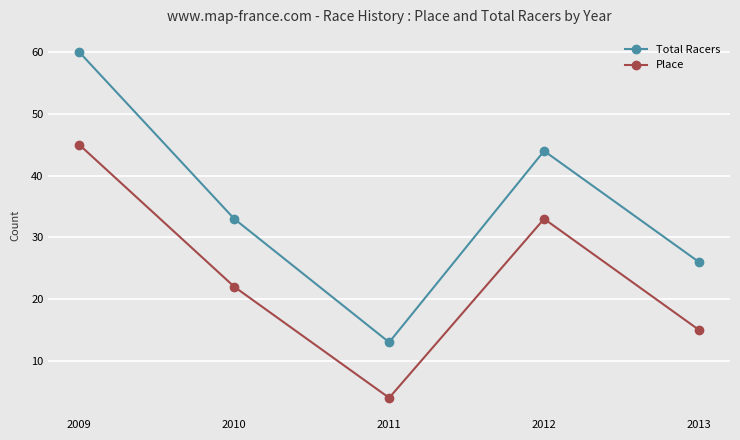

What are all the series names shown in the legend?

Total Racers, Place